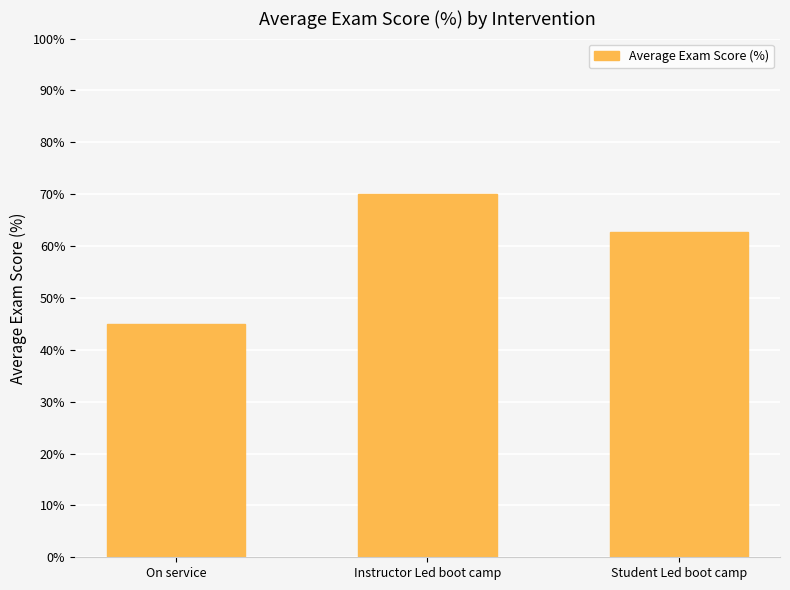

True or false: the data shows 70.0 at Instructor Led boot camp.

True